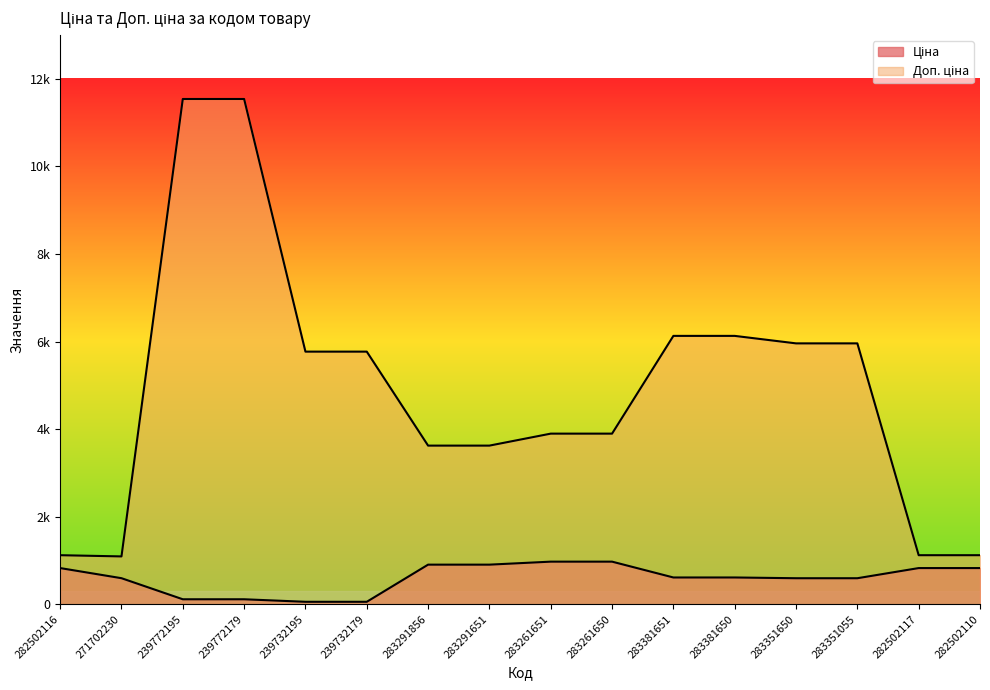

At which label does Ціна first exceed 612?

282502116